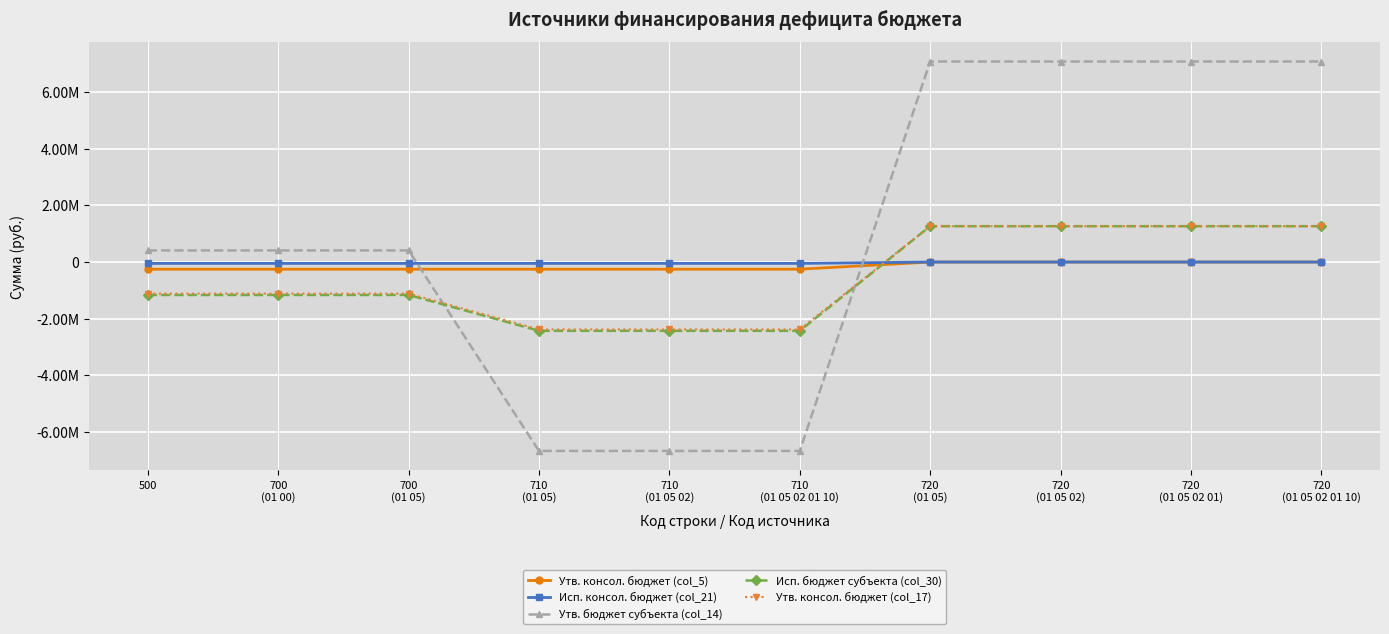

Does the chart have visible grid lines?

Yes